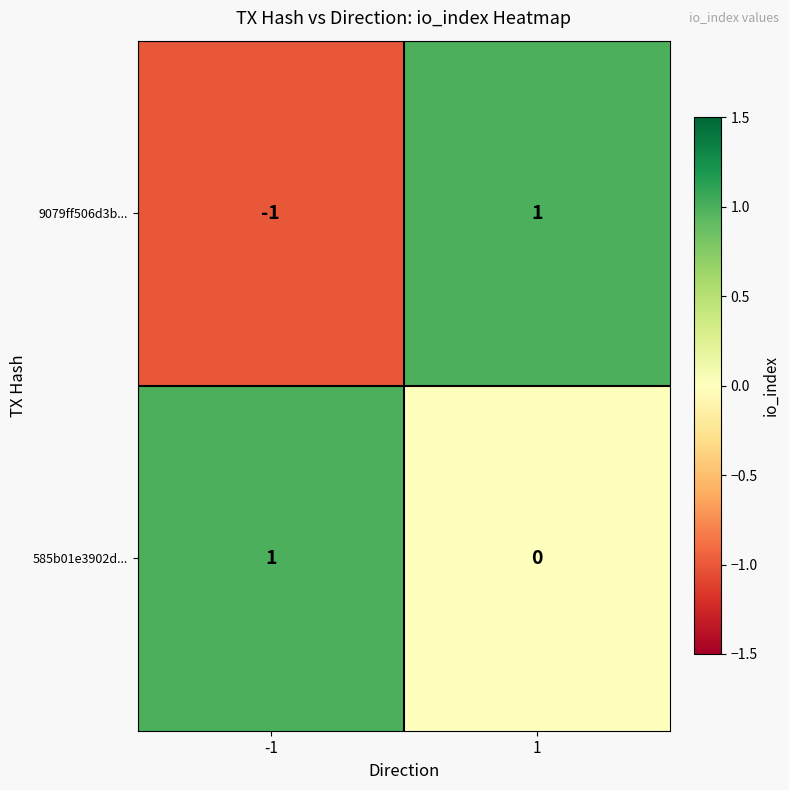

True or false: 9079ff506d3b... has a value of 0 at -1.

False